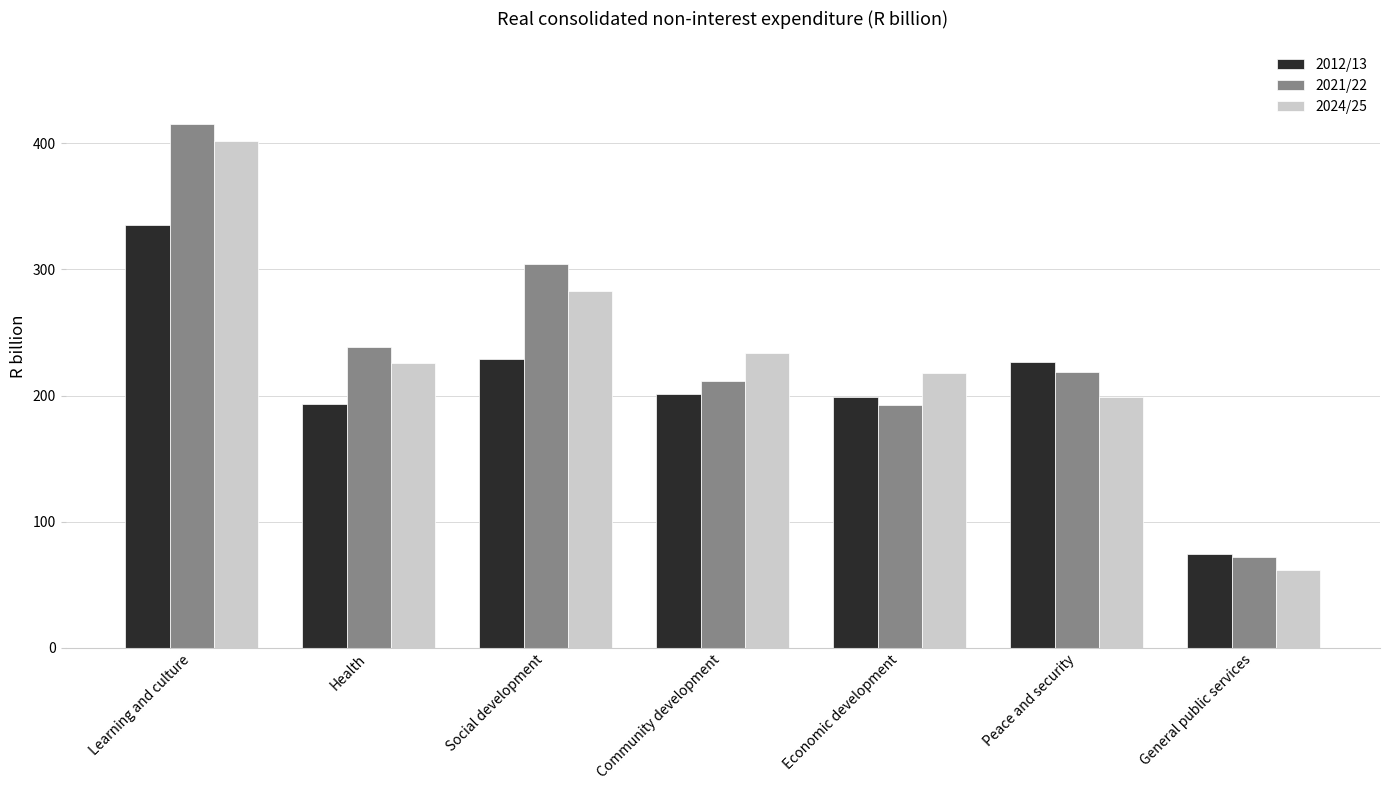

At which category is the sum across all series the highest?

Learning and culture